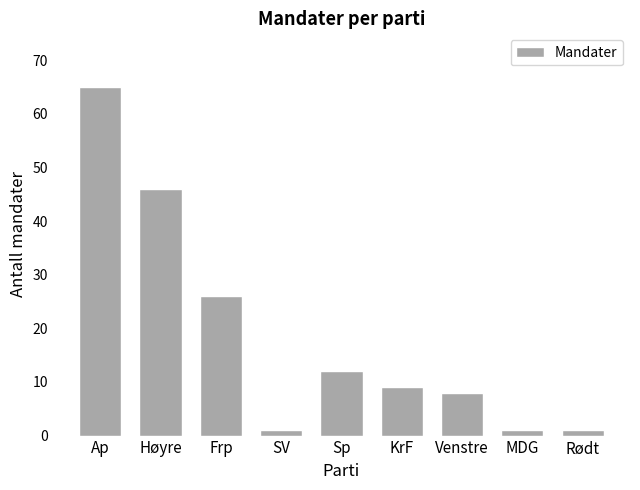

Which has a higher value, KrF or Frp?

Frp